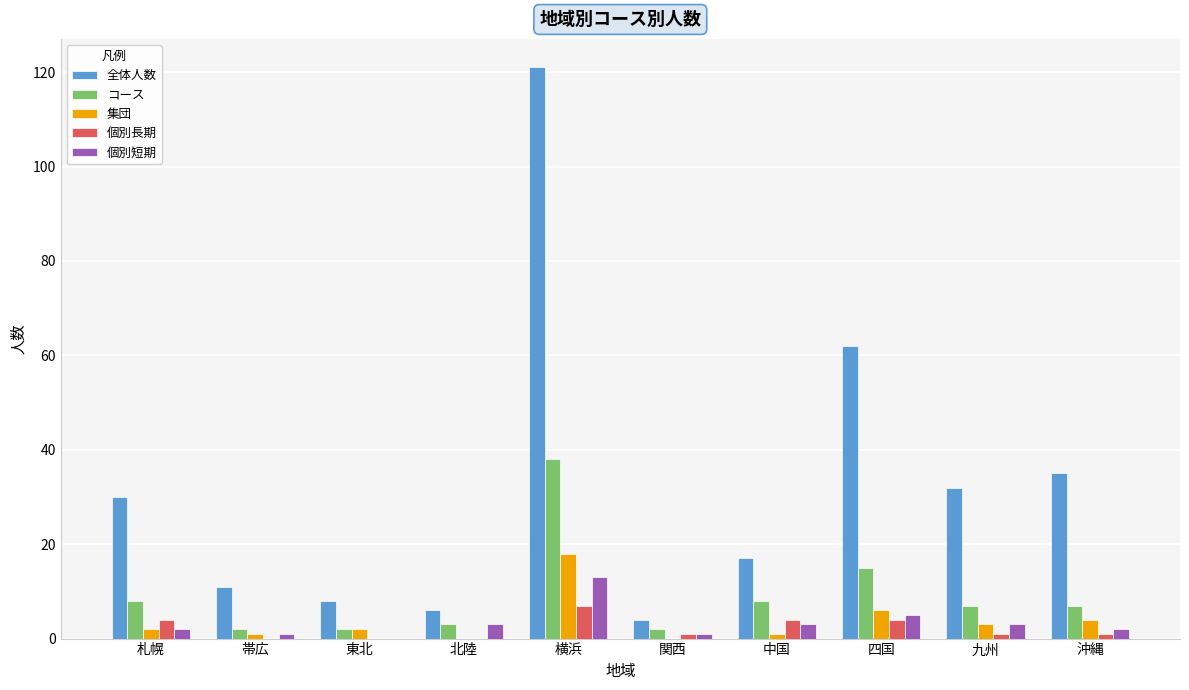

True or false: 個別長期 has a value of 4 at 四国.

True